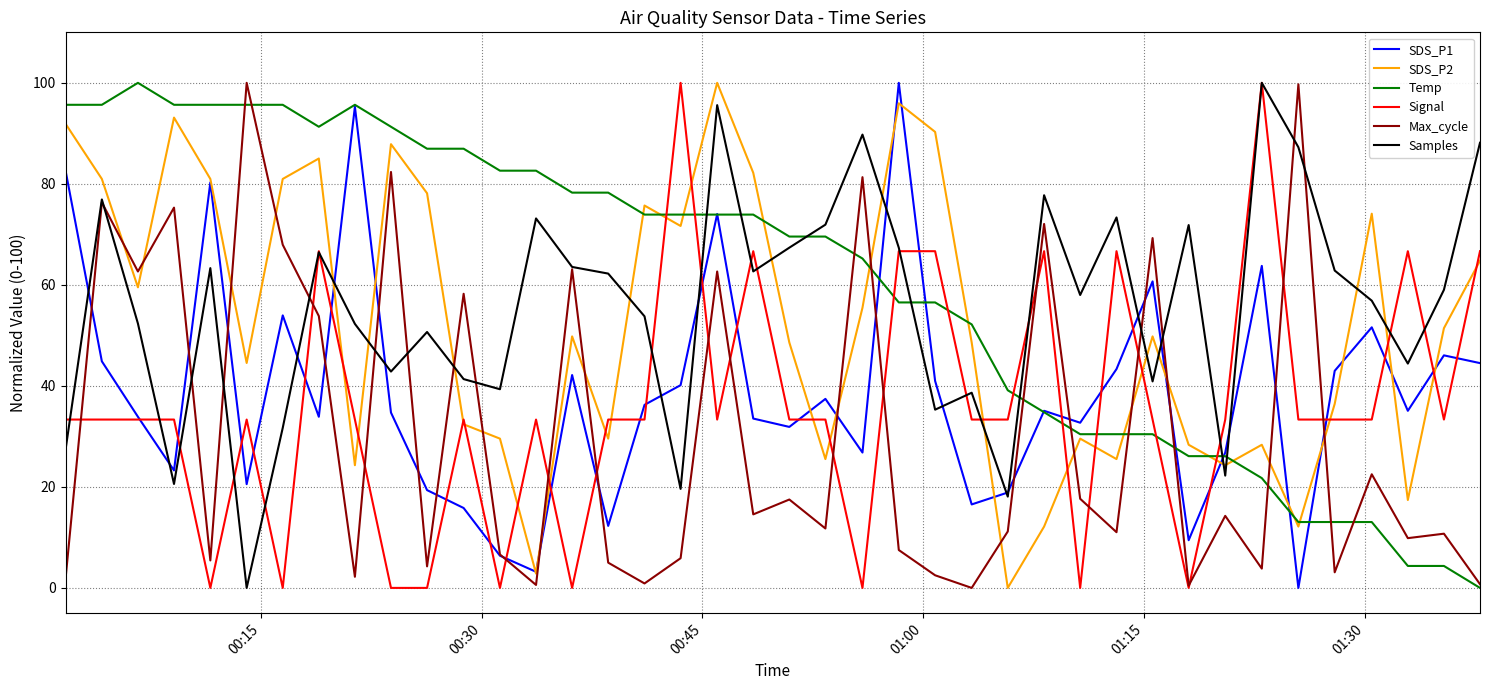

What is the highest value of the Signal series?

100.0